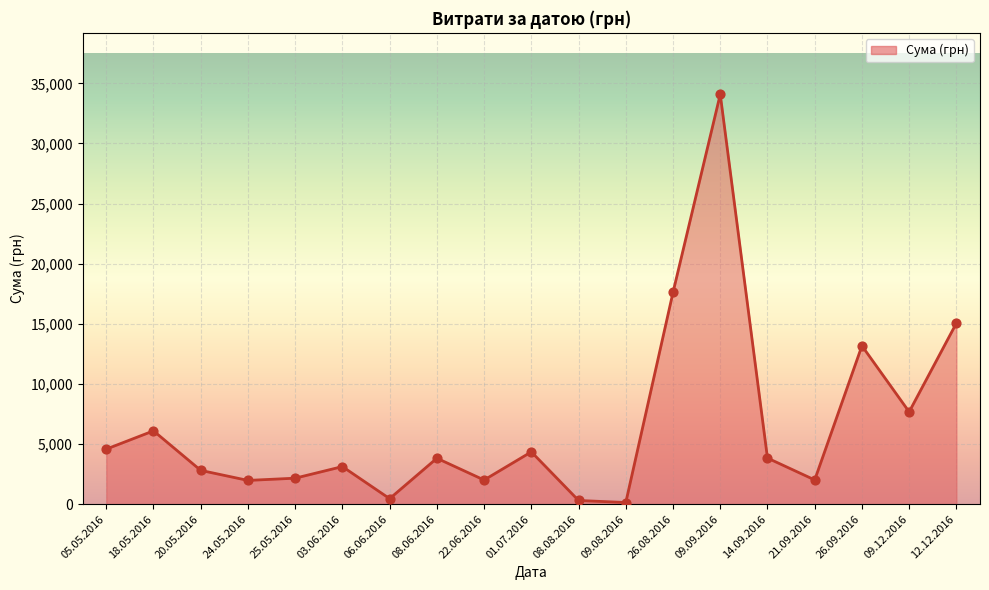

What is the change in value from 26.09.2016 to 09.12.2016?

-5493.6